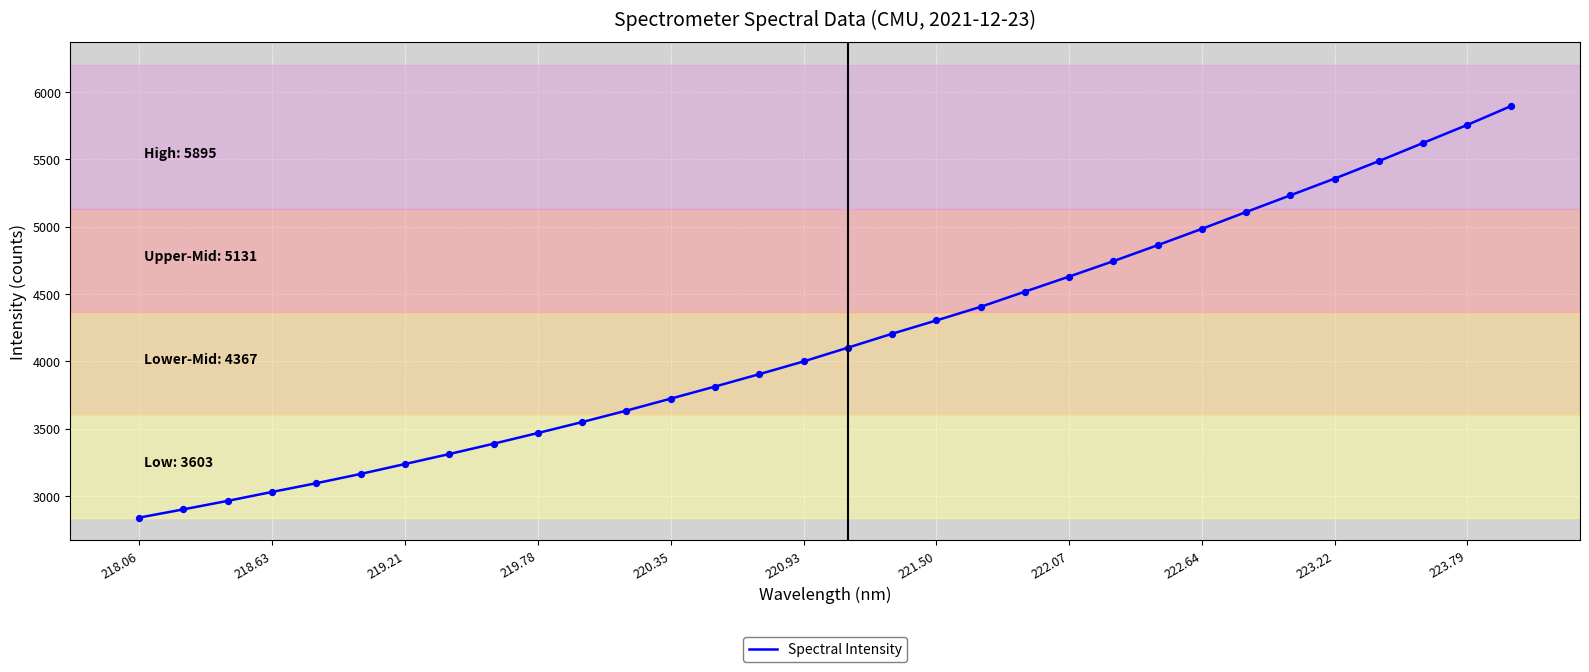

What is the difference between the maximum and minimum values?

3056.1